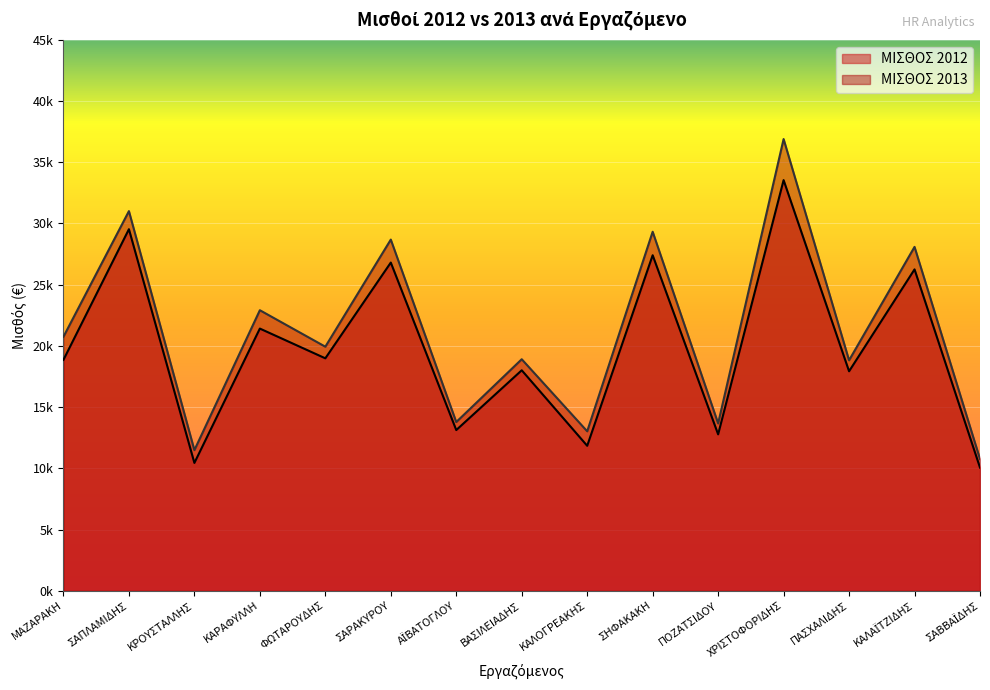

Is it true that ΜΙΣΘΟΣ 2012 equals 26807.0 at ΣΑΡΑΚΥΡΟΥ?

True